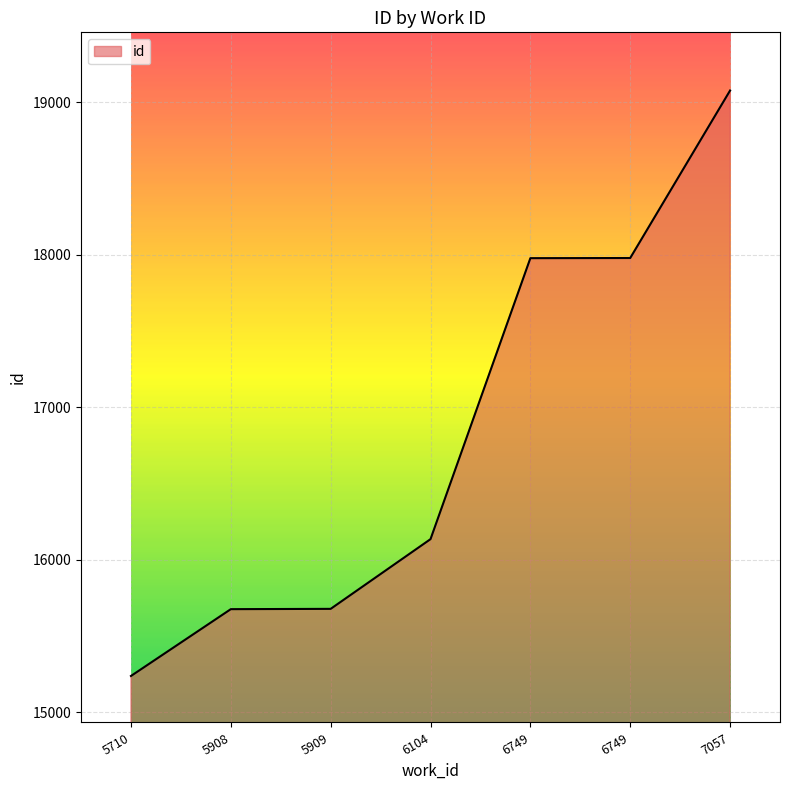

What is the value of the 1st point from the left?

15238